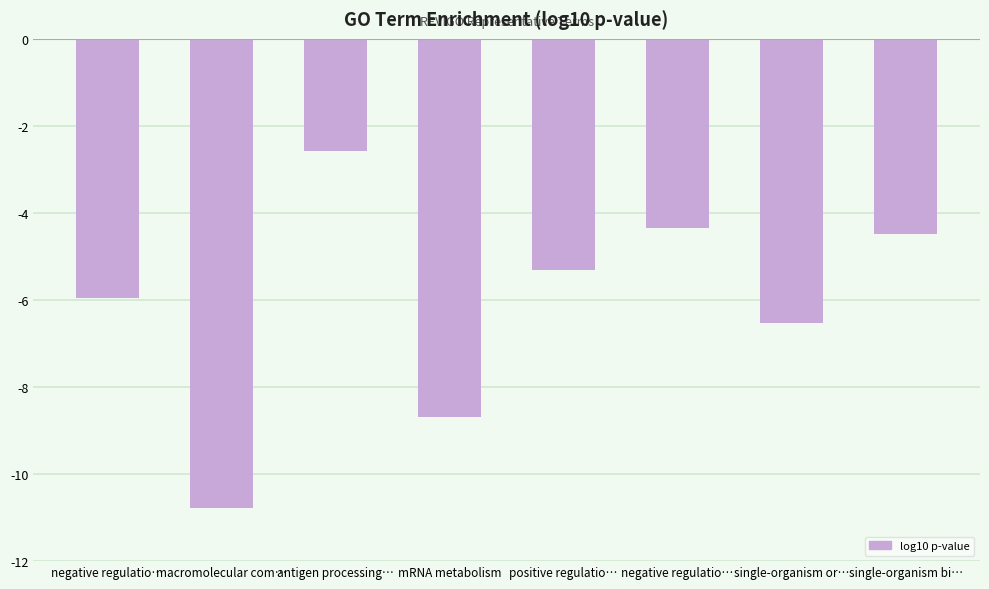

Are the bars horizontal?

No